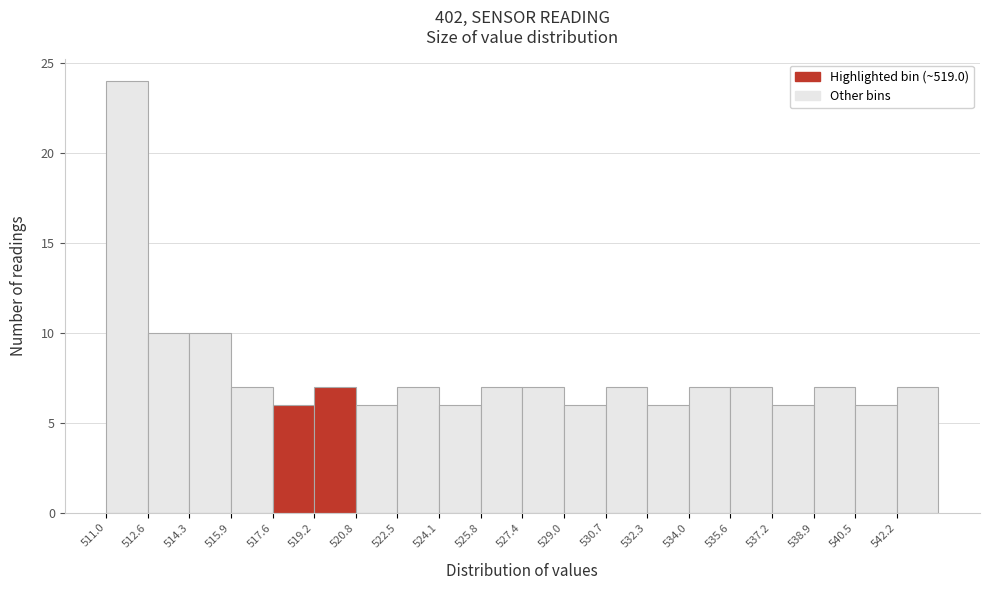

Reading left to right, list every bar in this chart as the range it spans on the x-axis followed by its height. Neither the bar edges nor the heights are printed on the chart, so give them approximately, as read against the axes.

511.00 to 512.64: 24
512.64 to 514.28: 10
514.28 to 515.92: 10
515.92 to 517.56: 7
517.56 to 519.20: 6
519.20 to 520.84: 7
520.84 to 522.48: 6
522.48 to 524.12: 7
524.12 to 525.76: 6
525.76 to 527.40: 7
527.40 to 529.04: 7
529.04 to 530.68: 6
530.68 to 532.32: 7
532.32 to 533.96: 6
533.96 to 535.60: 7
535.60 to 537.24: 7
537.24 to 538.88: 6
538.88 to 540.52: 7
540.52 to 542.16: 6
542.16 to 543.80: 7